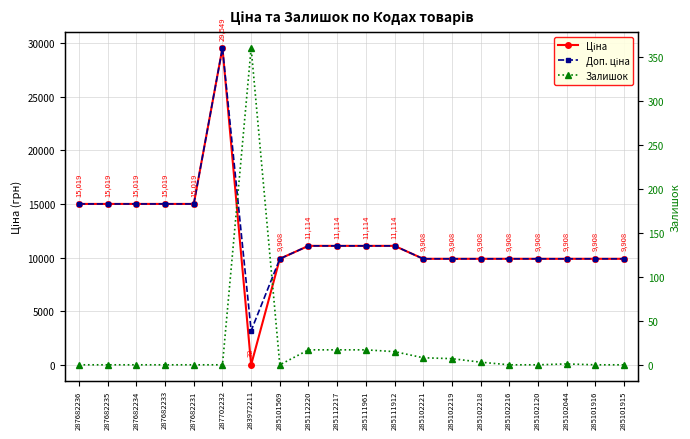

Which series has the largest total across all categories?

Доп. ціна